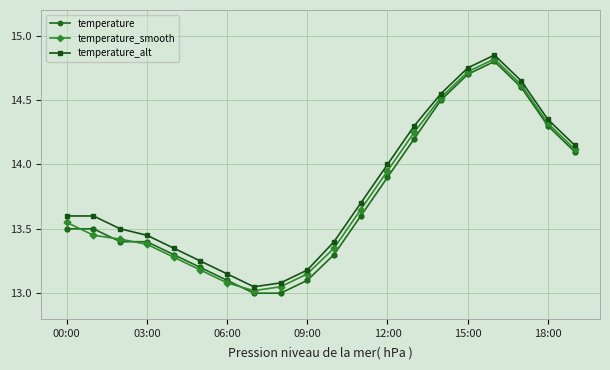

What is the minimum value shown in the chart?

13.0